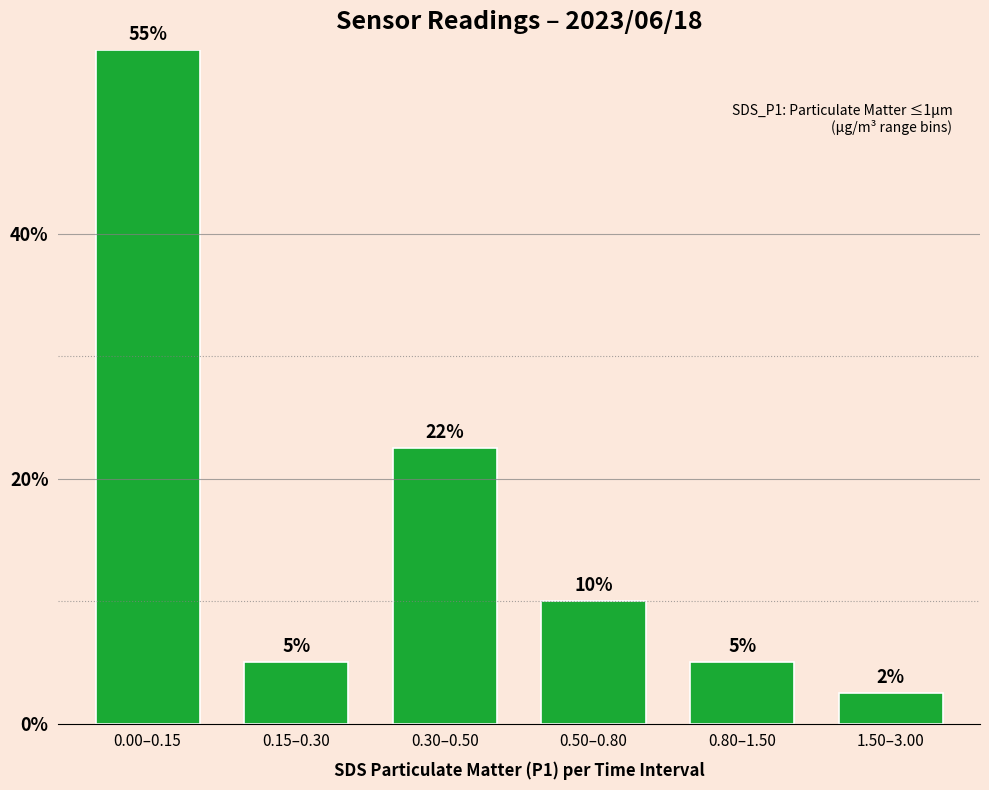

What is the sum of all values?

100.0